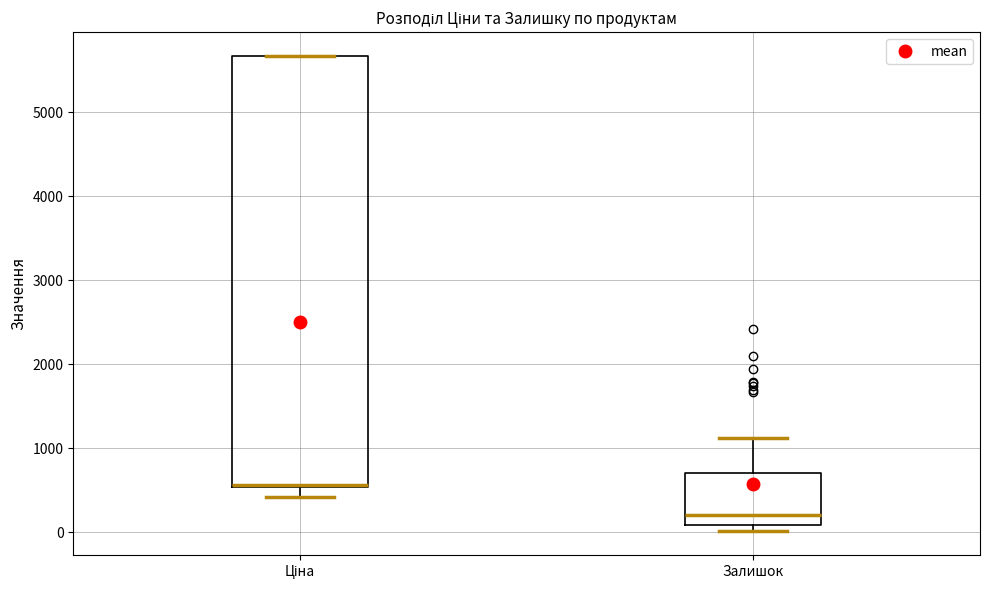

Reading left to right, transcribe this box plot: for each box, give where its median line is, the range the box spans, and where its two whiskers end, as read against the y-axis. The values are not printed on the chart, so give them approximately, as read against the axis.

Ціна: median 600, box 500 to 5700, whiskers 400 to 5700
Залишок: median 200, box 100 to 700, whiskers 0 to 1100